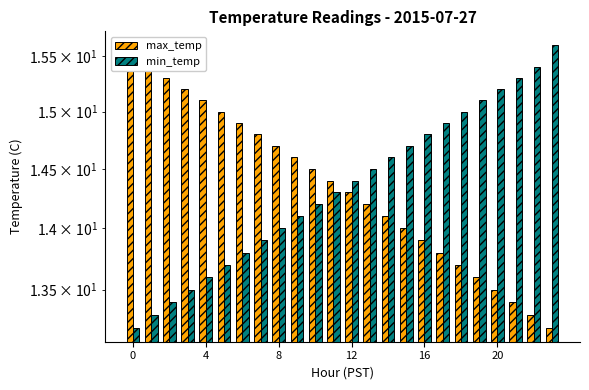

At which label is min_temp closest to 14?

8